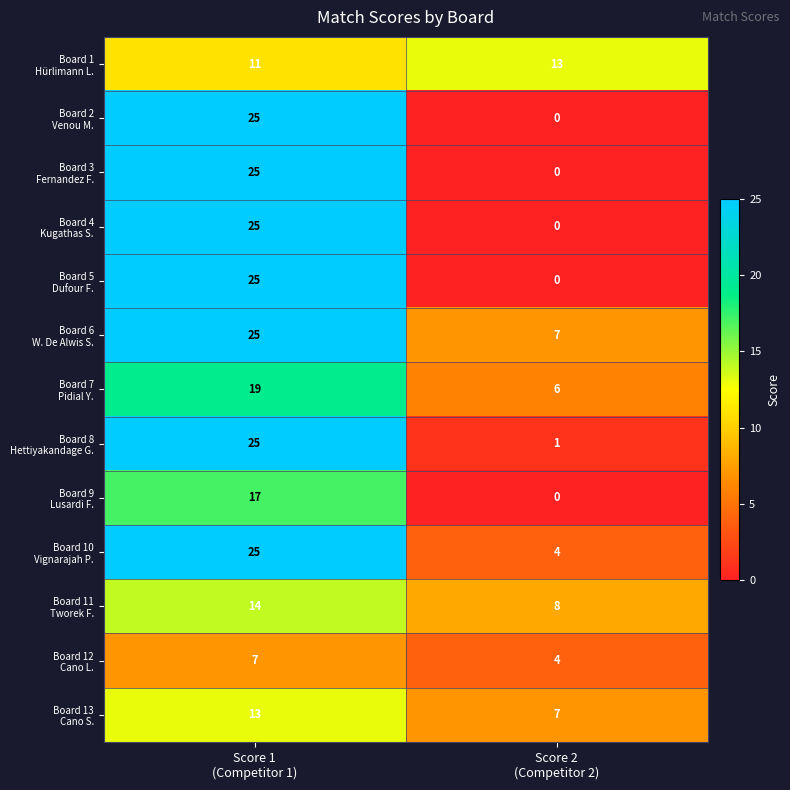

What is the greatest value displayed?

25